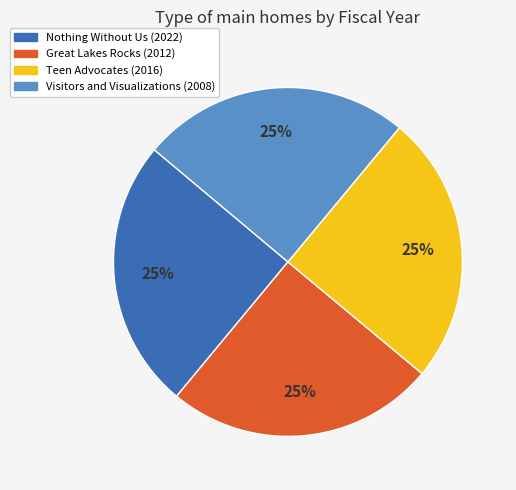

To the nearest percent, what portion does Visitors and Visualizations (2008) represent?

25%